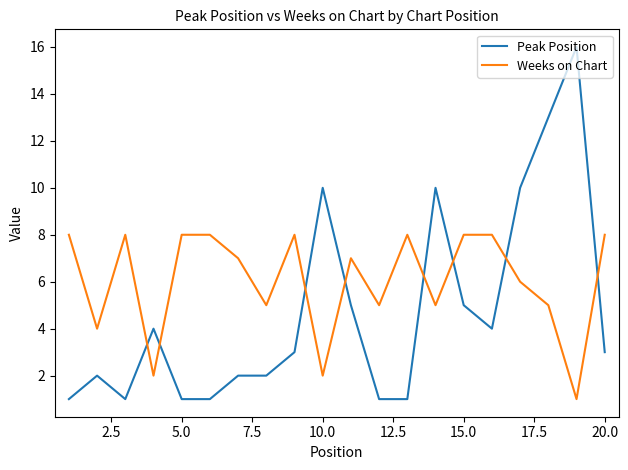

Rank the series by their maximum value, from lowest to highest.

Weeks on Chart, Peak Position